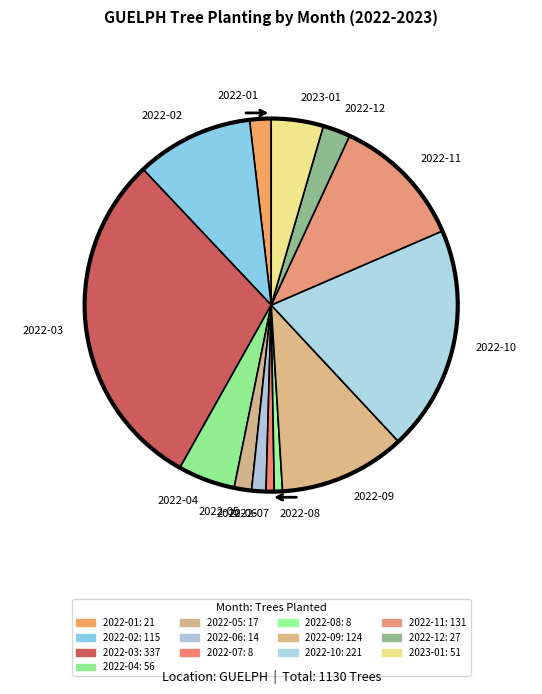

Between 2022-01 and 2022-07, which is larger?

2022-01